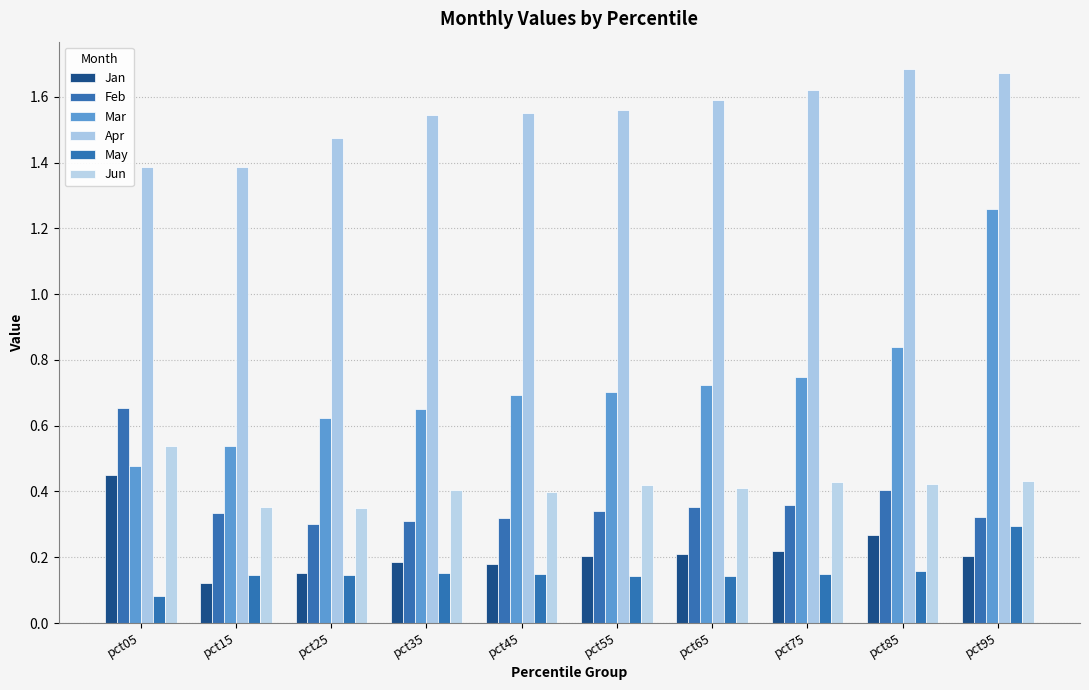

Between pct55 and pct35, which is larger?

pct55